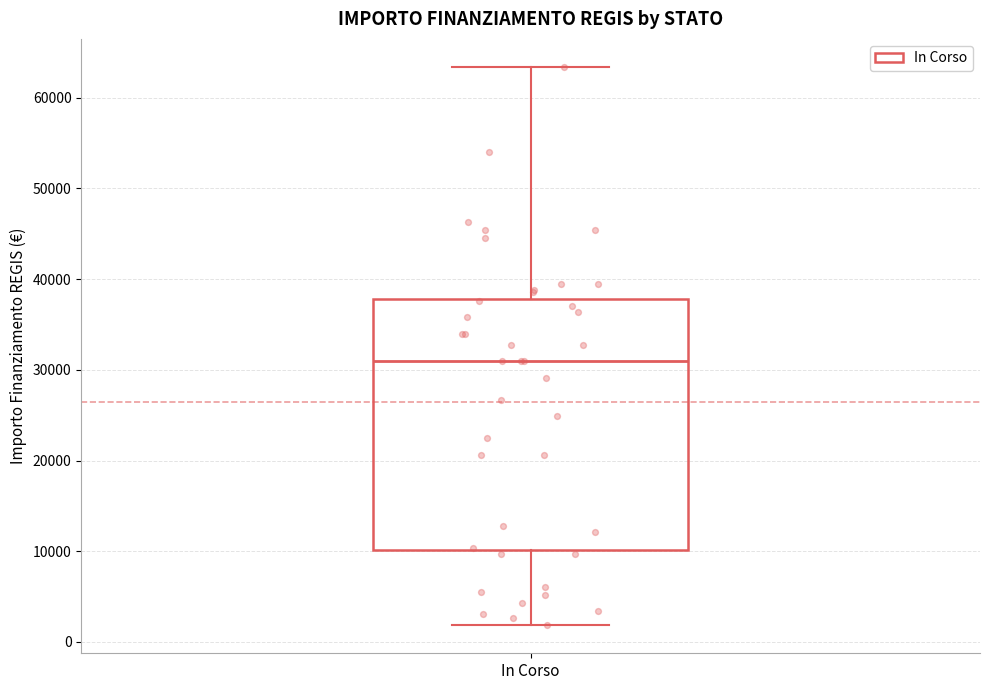

Read this box plot against the y-axis: the position of the median line, the range covered by the box, and the ends of both whiskers. The values are not printed on the chart, so give them approximately, as read against the axis.

median 31000, box 10000 to 38000, whiskers 2000 to 63000